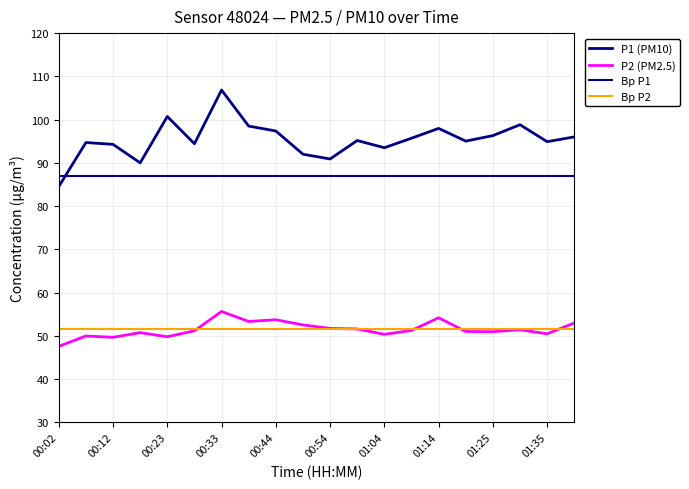

What is the value of the P1 point at the 3rd from the left?

94.3